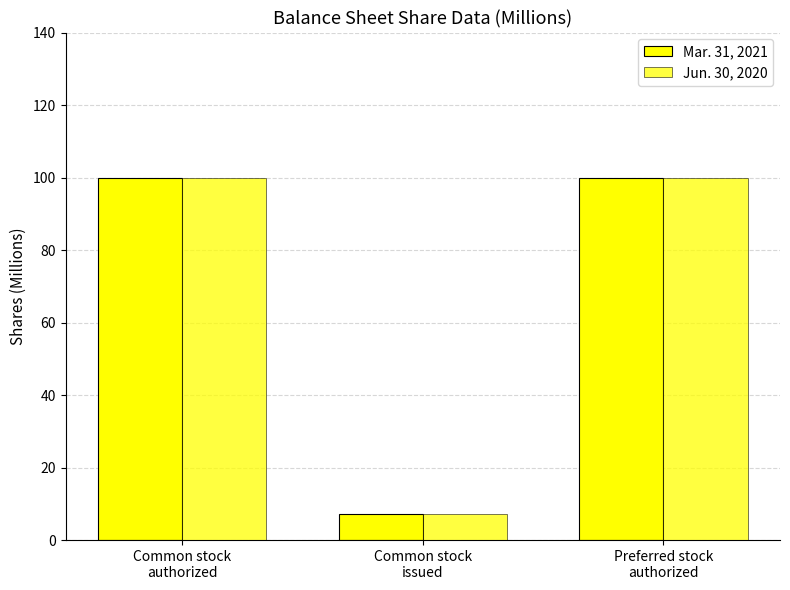

Are the bars grouped side by side (vs. stacked)?

Yes